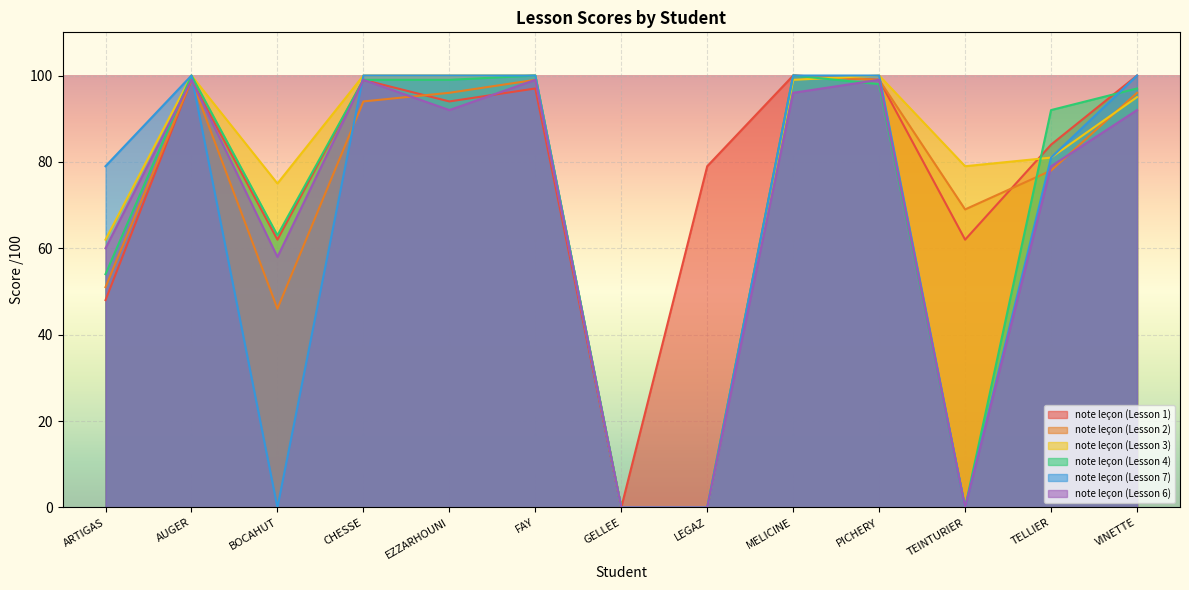

Is the value of note leçon (Lesson 2) at TELLIER greater than the value of note leçon (Lesson 7) at TEINTURIER?

Yes